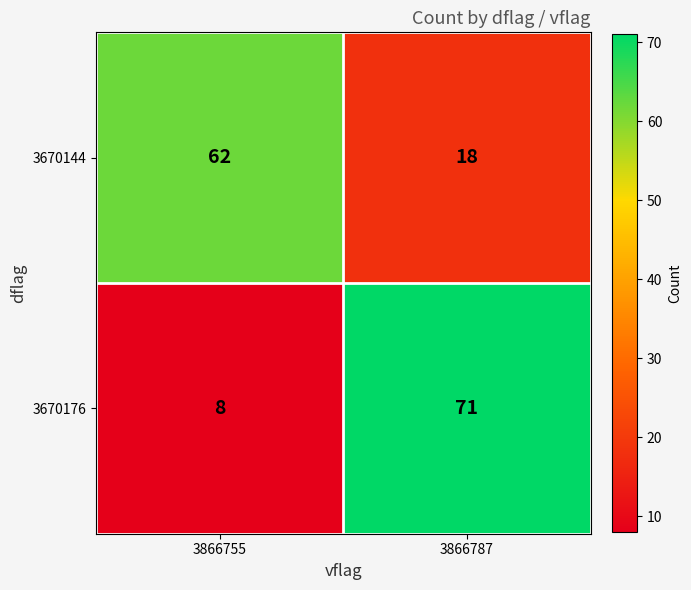

Rank the series at 3866787 from highest to lowest value.

3670176, 3670144